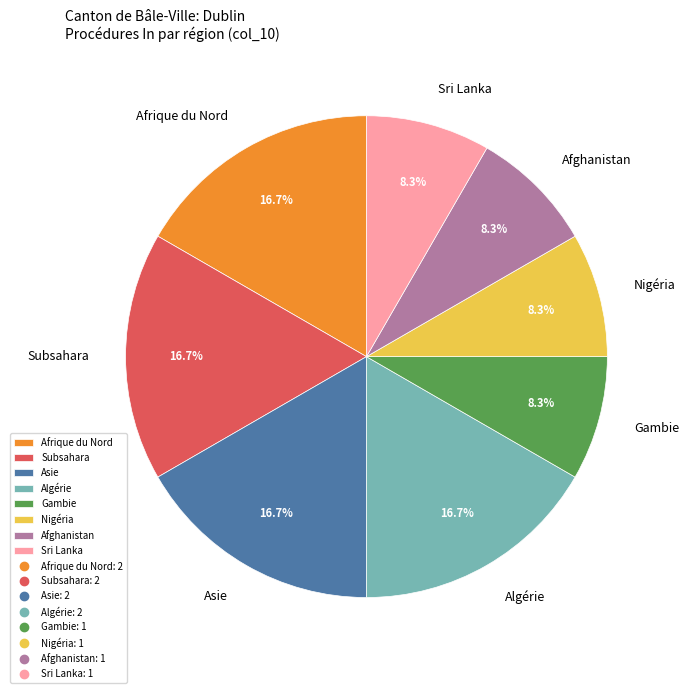

How many segments does this pie chart have?

8